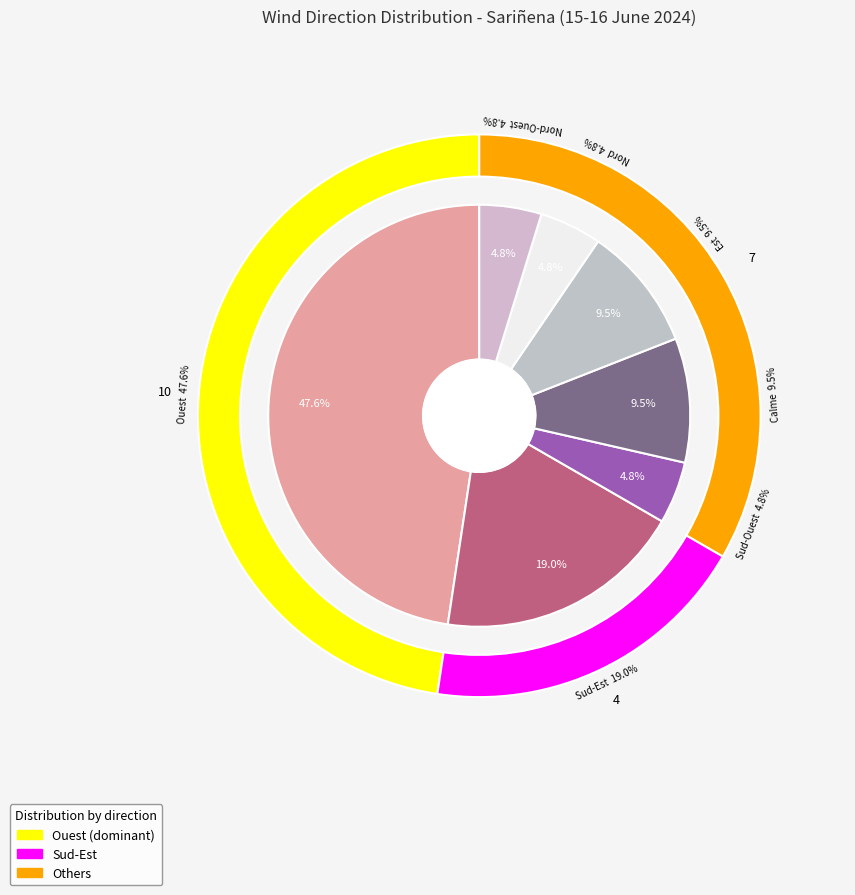

What percentage is the Calme slice, to the nearest percent?

10%